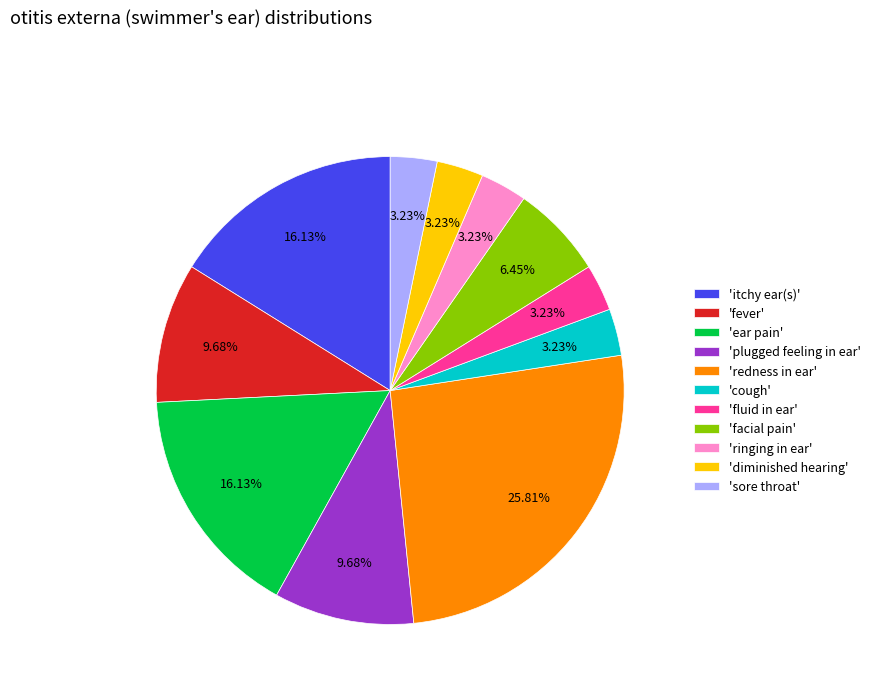

Is there a majority slice in this chart?

No